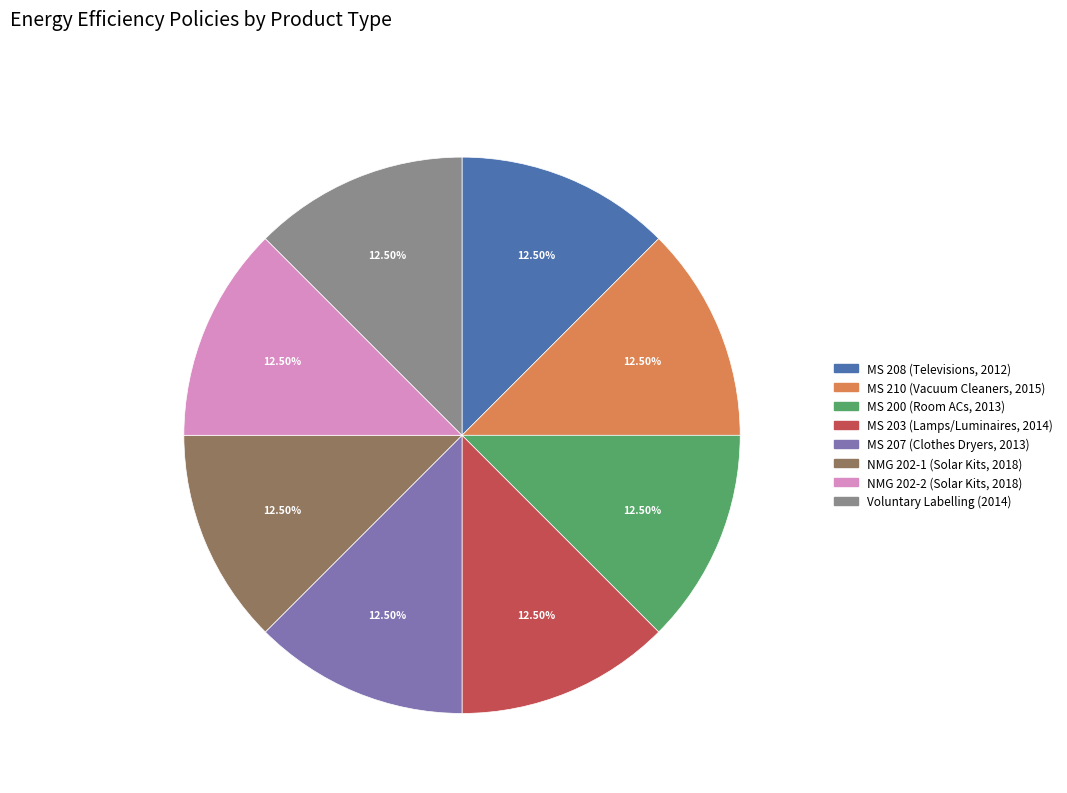

To the nearest percent, what percentage of the pie is MS 207 (Clothes Dryers, 2013)?

12%